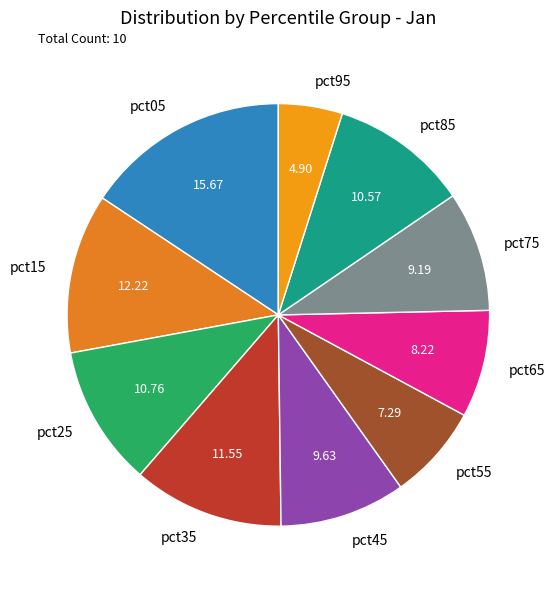

Which has a higher value, pct45 or pct15?

pct15